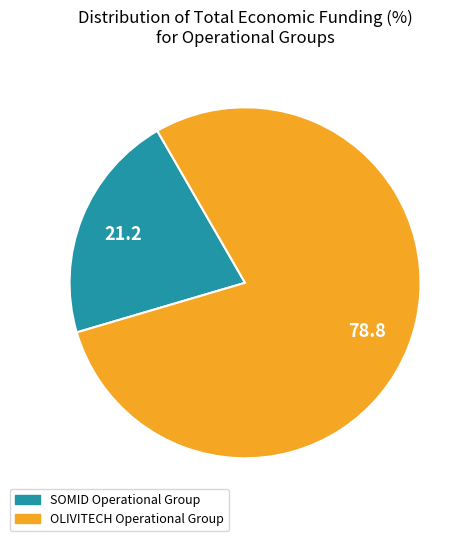

Rank the categories by value from lowest to highest.

SOMID Operational Group, OLIVITECH Operational Group